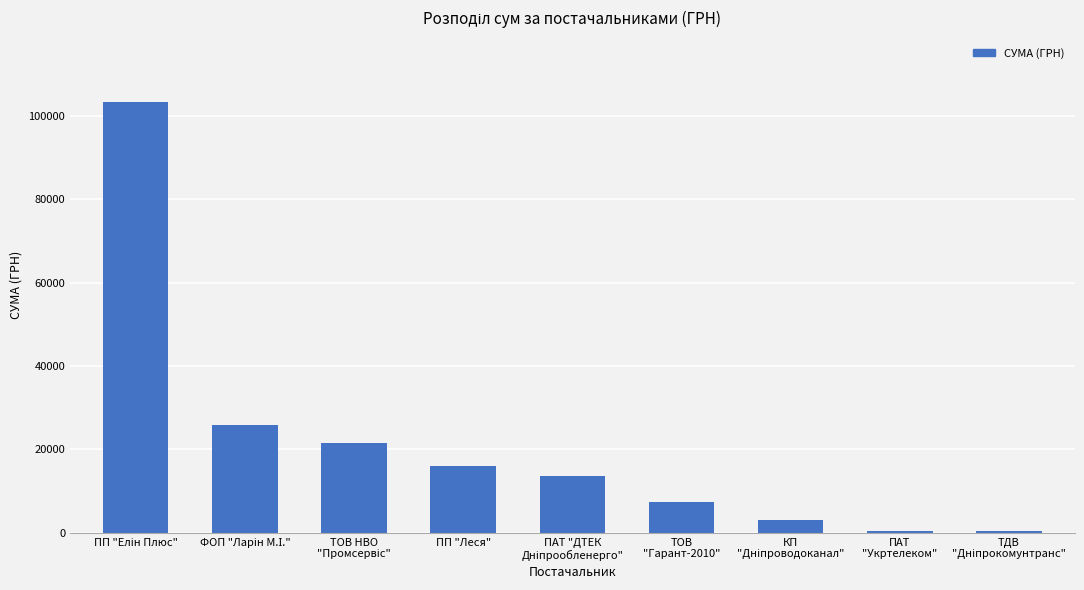

The value at ПП "Леся" is 21172.1. True or false?

False